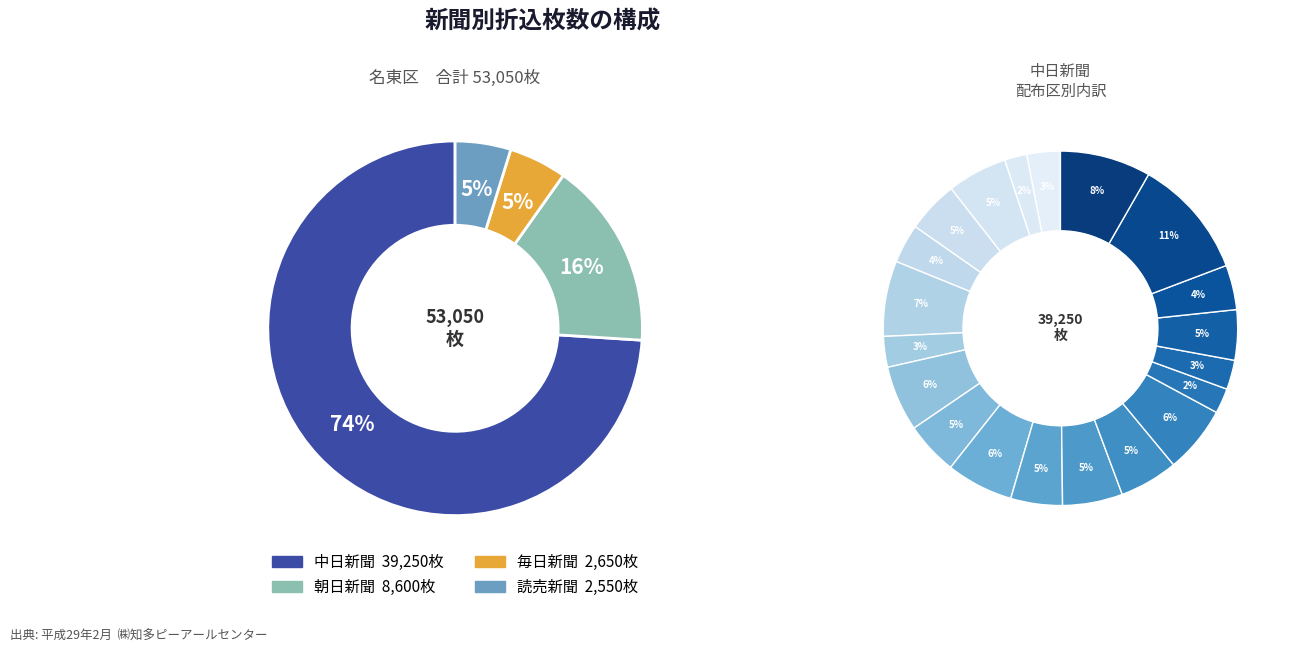

Which series changed the most between 4 and 16?

中日新聞